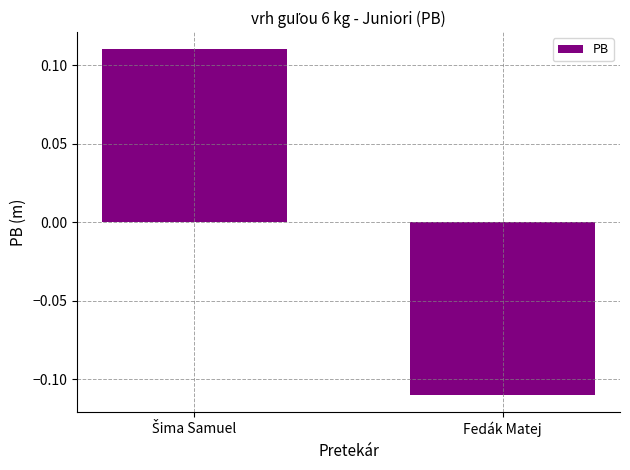

What is the label of the 2nd bar from the left?

Fedák Matej